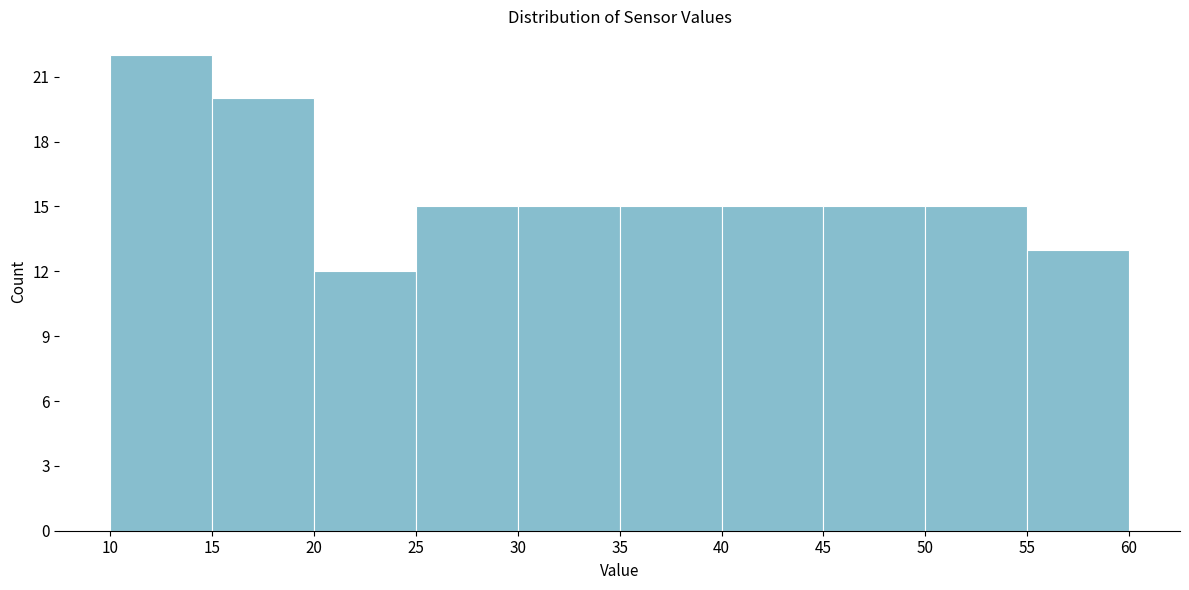

Reading left to right, transcribe this chart: for each bar, give the range it covers on the x-axis and its height. The values are not printed on the chart, so give them approximately, as read against the axis.

10 to 15: 22
15 to 20: 20
20 to 25: 12
25 to 30: 15
30 to 35: 15
35 to 40: 15
40 to 45: 15
45 to 50: 15
50 to 55: 15
55 to 60: 13